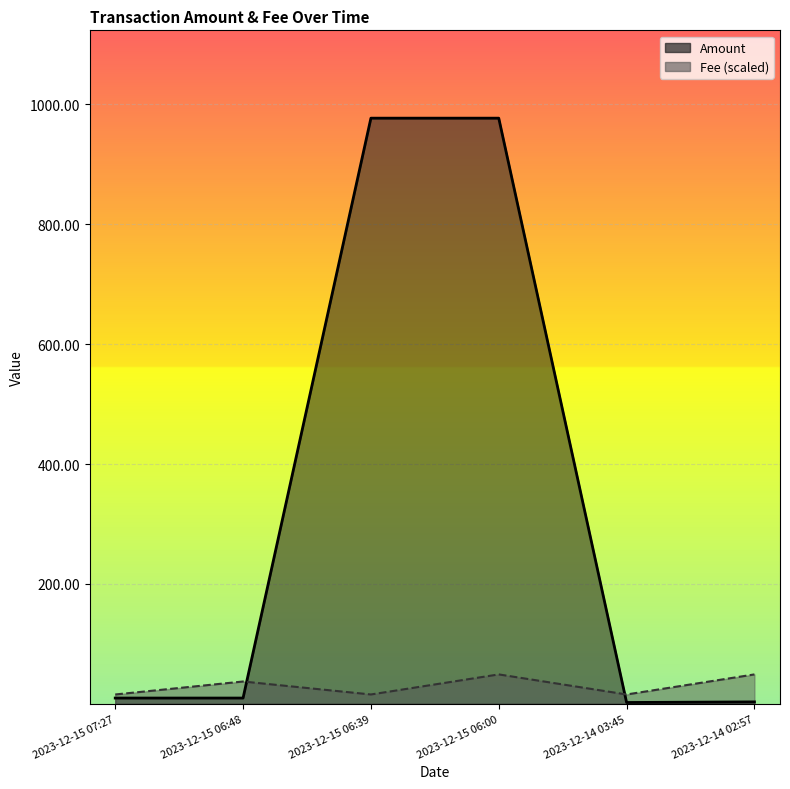

What position from the left is 2023-12-15 07:27?

1